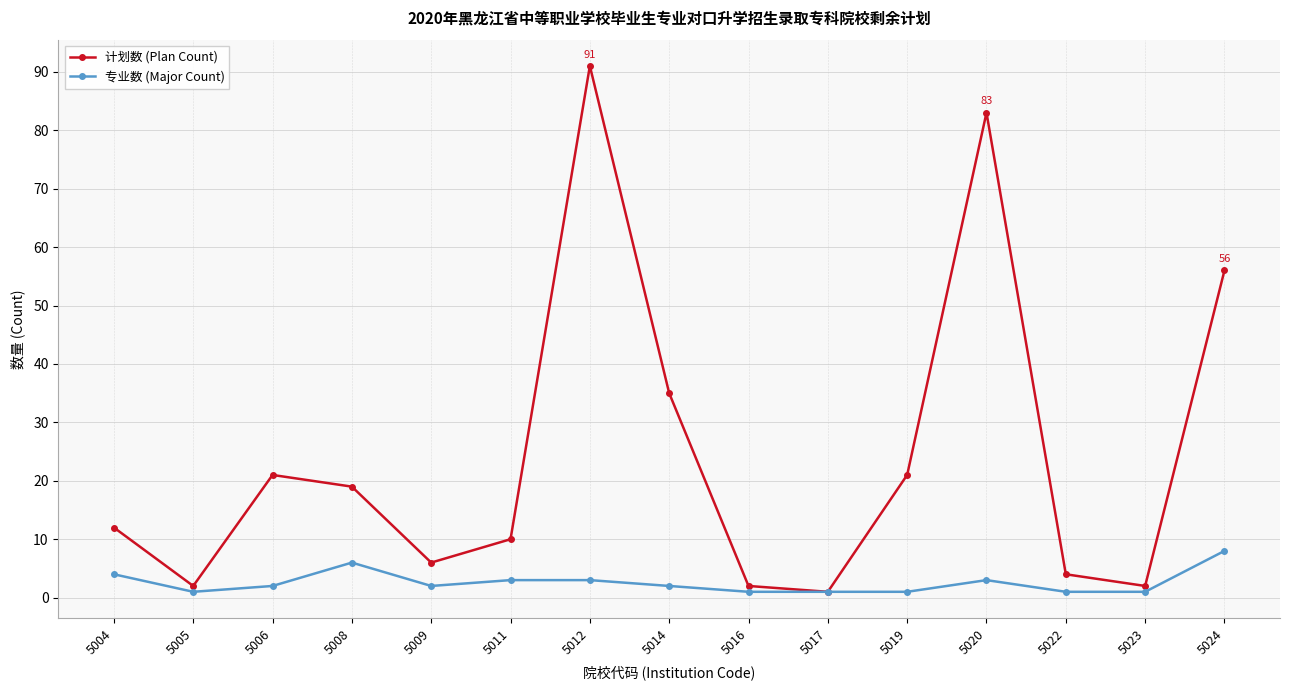

What is the smallest value displayed?

1